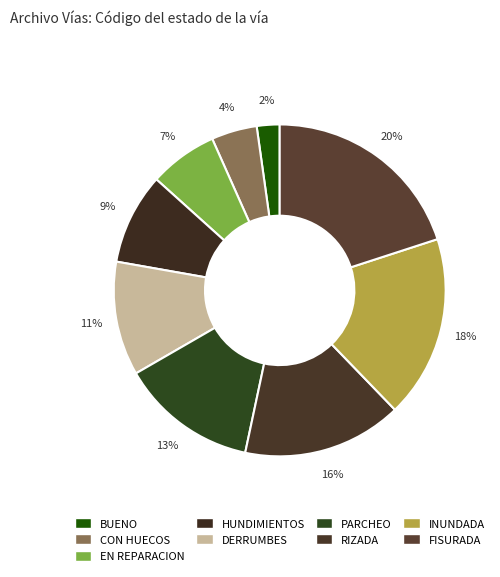

What percentage is the FISURADA slice, to the nearest percent?

20%